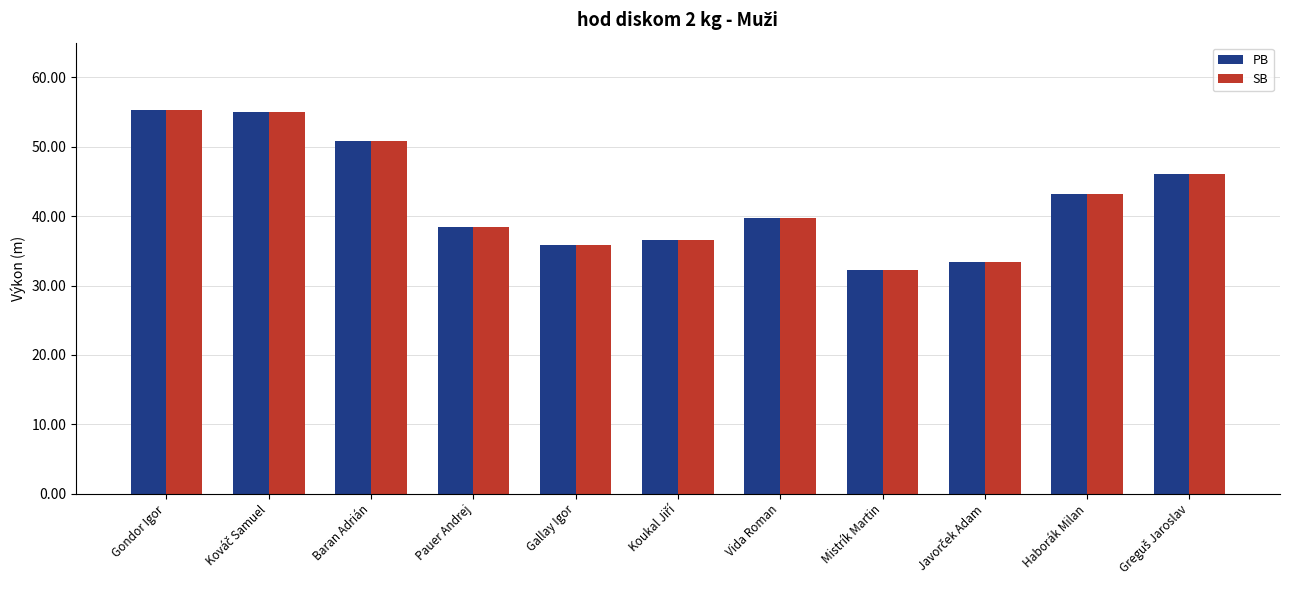

How many groups of bars are there?

11